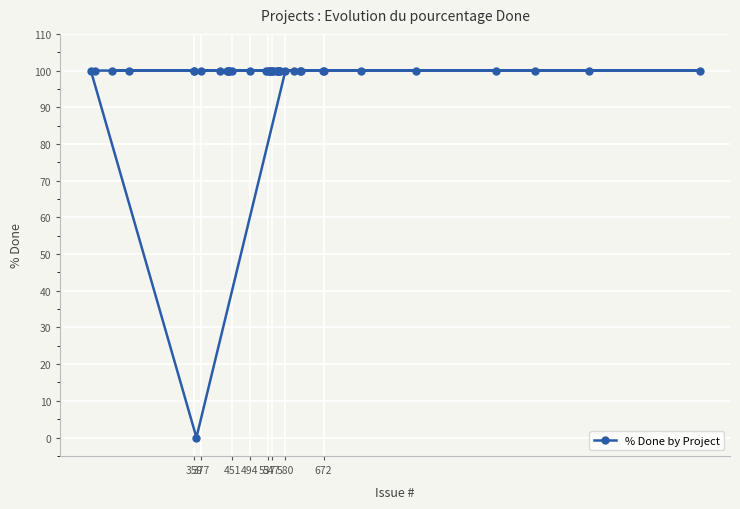

How many lines are shown in the chart?

1